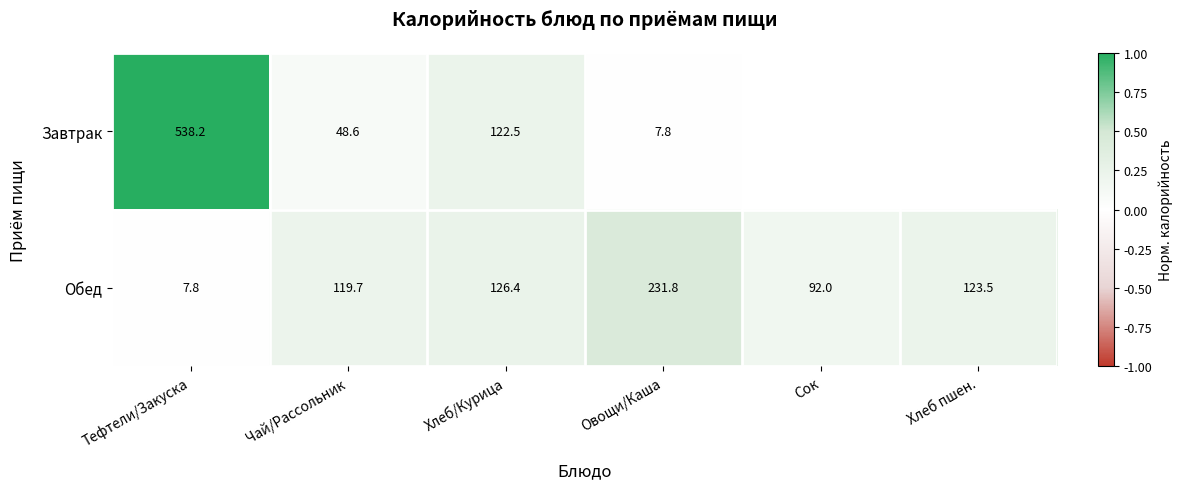

Which label corresponds to the smallest value in the chart?

Овощи/Каша